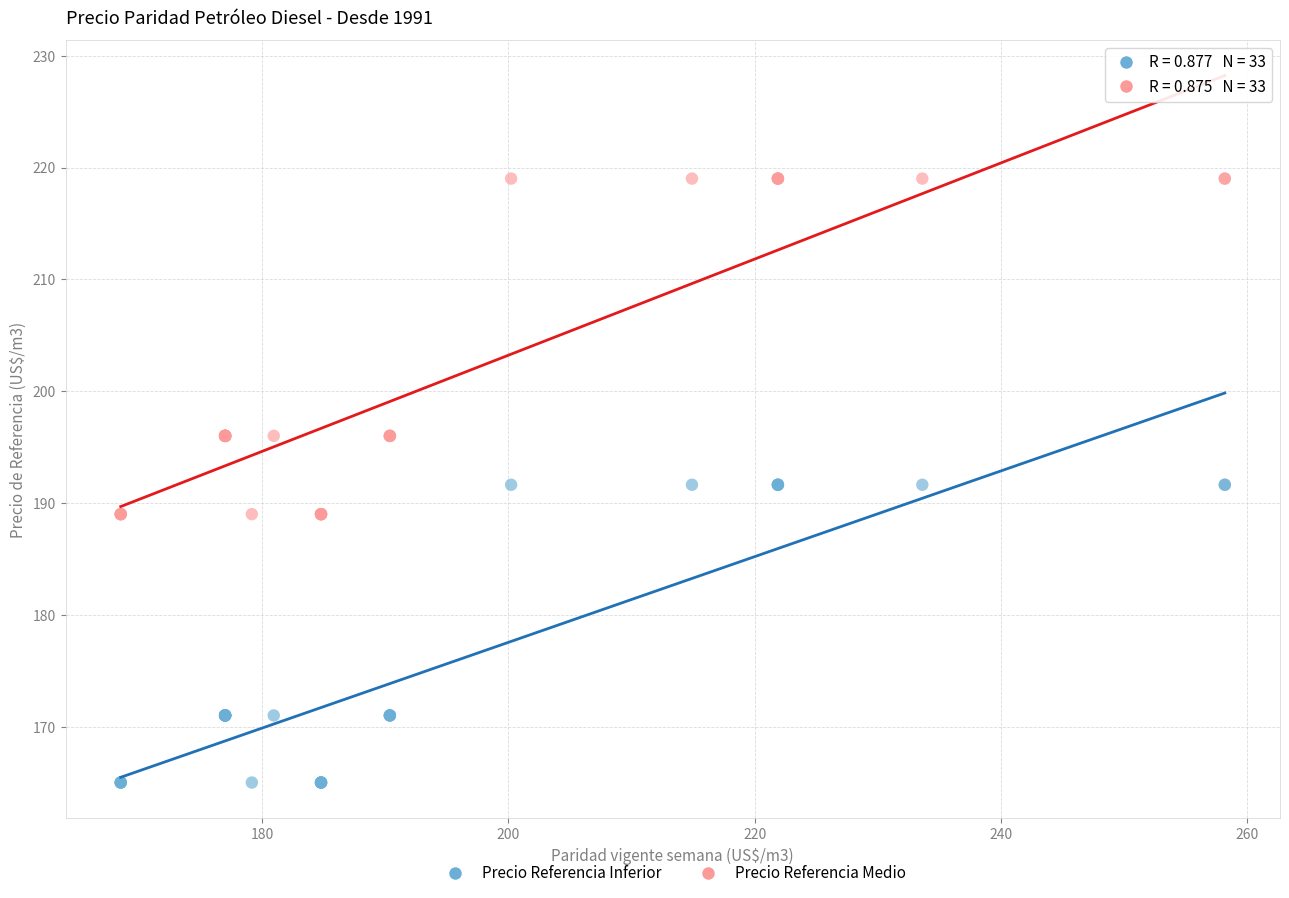

Which series contains the highest Y value?

Precio Referencia Medio